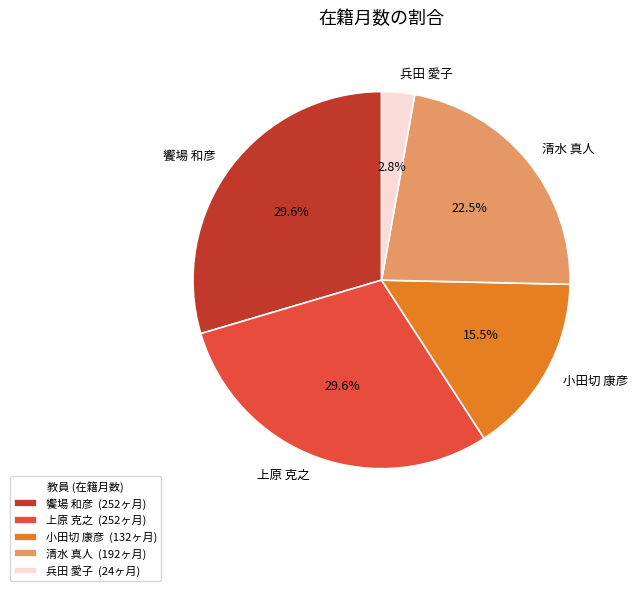

Is there a majority slice in this chart?

No